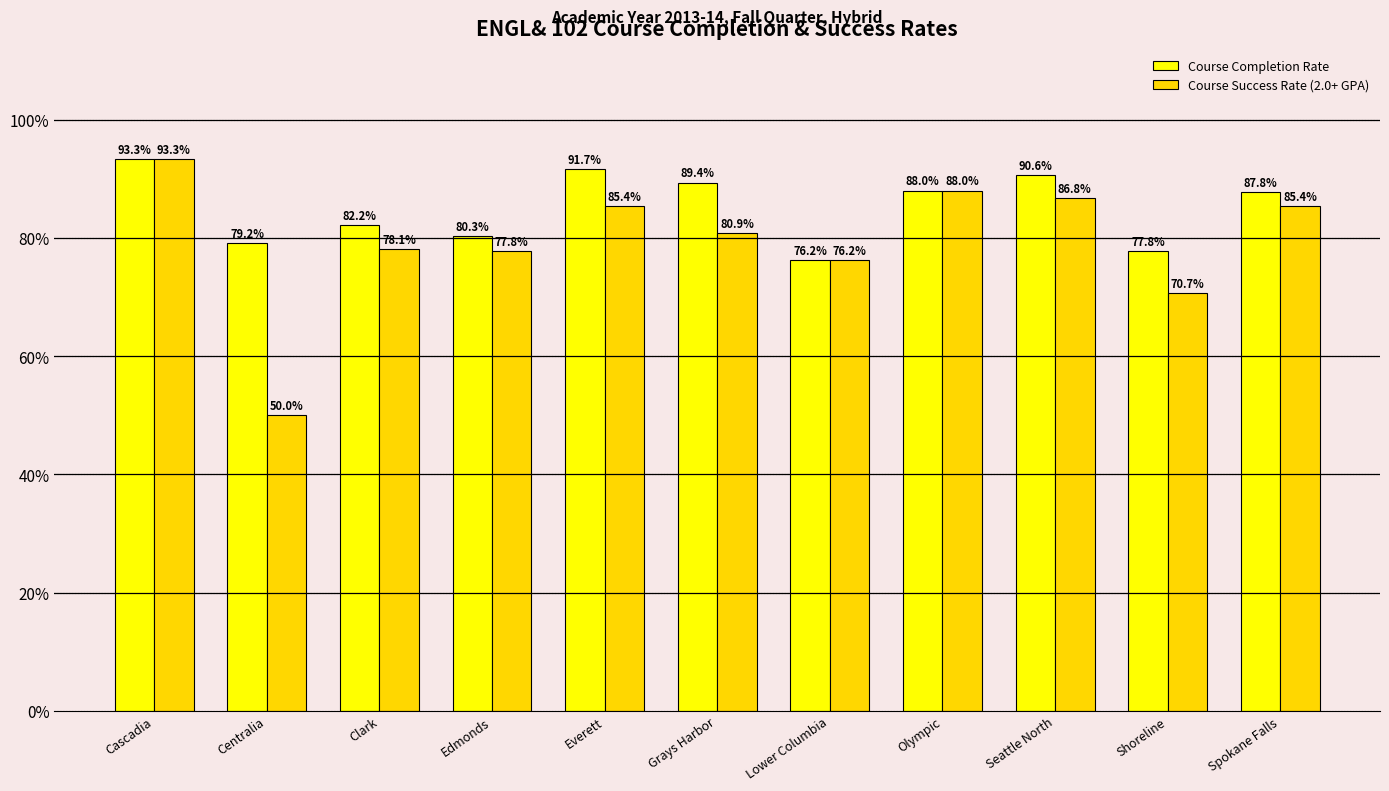

How many Course Success Rate (2.0+ GPA) values are between 0 and 1?

11